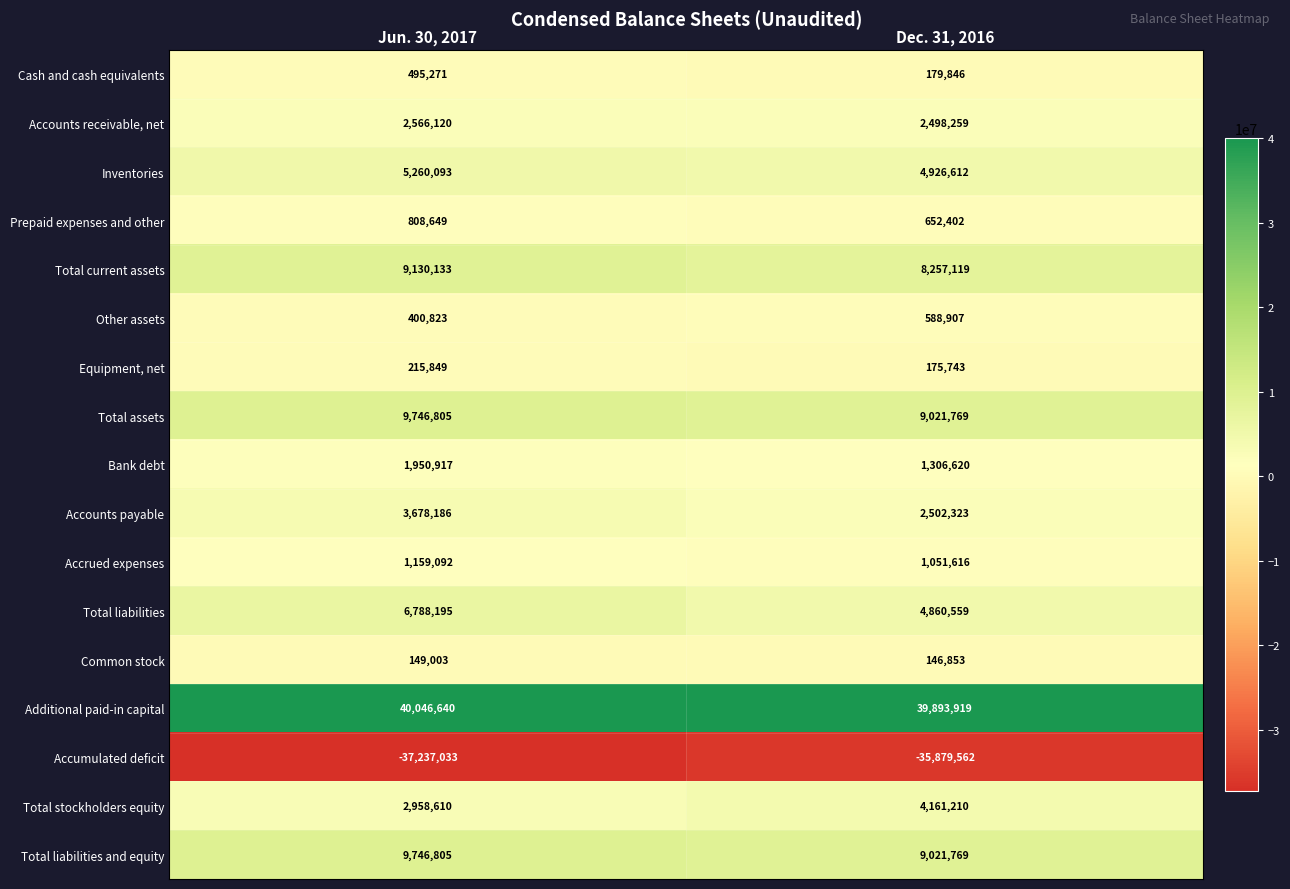

True or false: Total liabilities and equity has a value of 11905410 at Dec. 31, 2016.

False